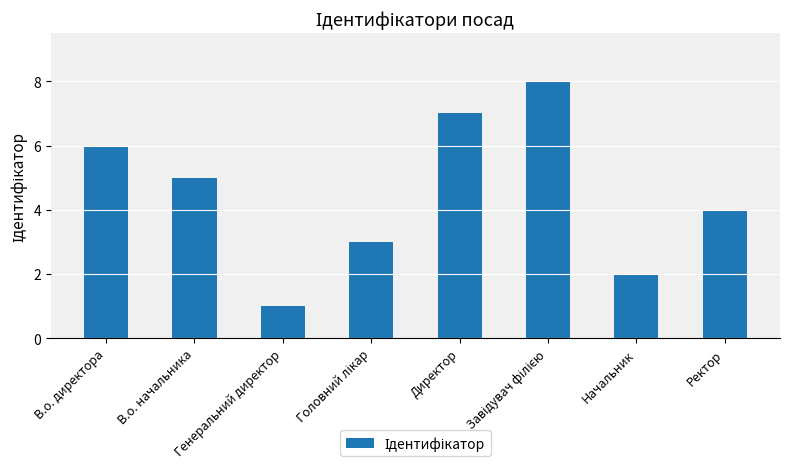

At which category does the chart reach its minimum across all series?

Генеральний директор